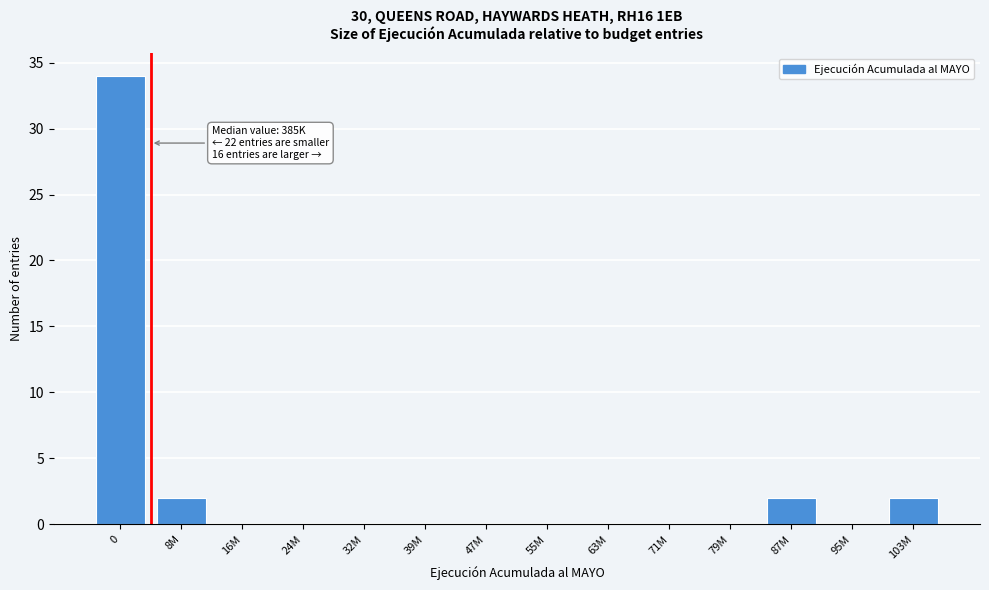

Reading left to right, list all the values displayed in this chart.

0=34	8M=2	16M=0	24M=0	32M=0	39M=0	47M=0	55M=0	63M=0	71M=0	79M=0	87M=2	95M=0	103M=2